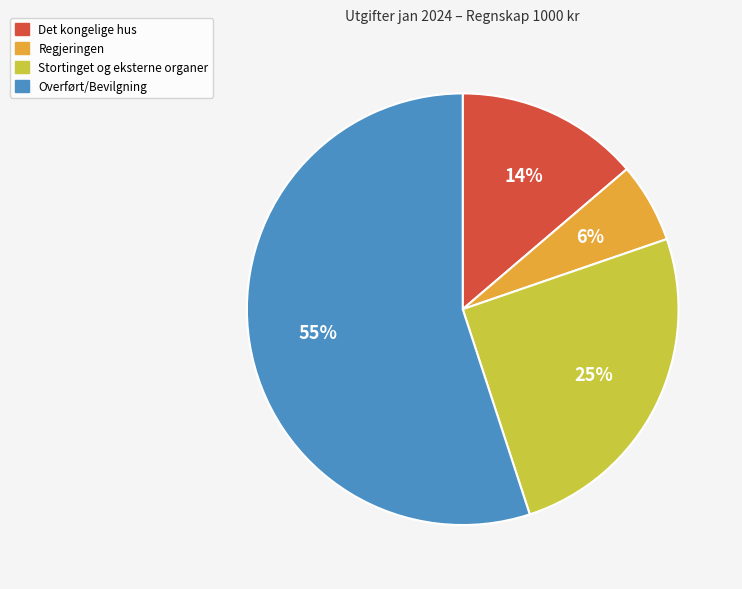

What is the smallest slice in the pie chart?

Regjeringen